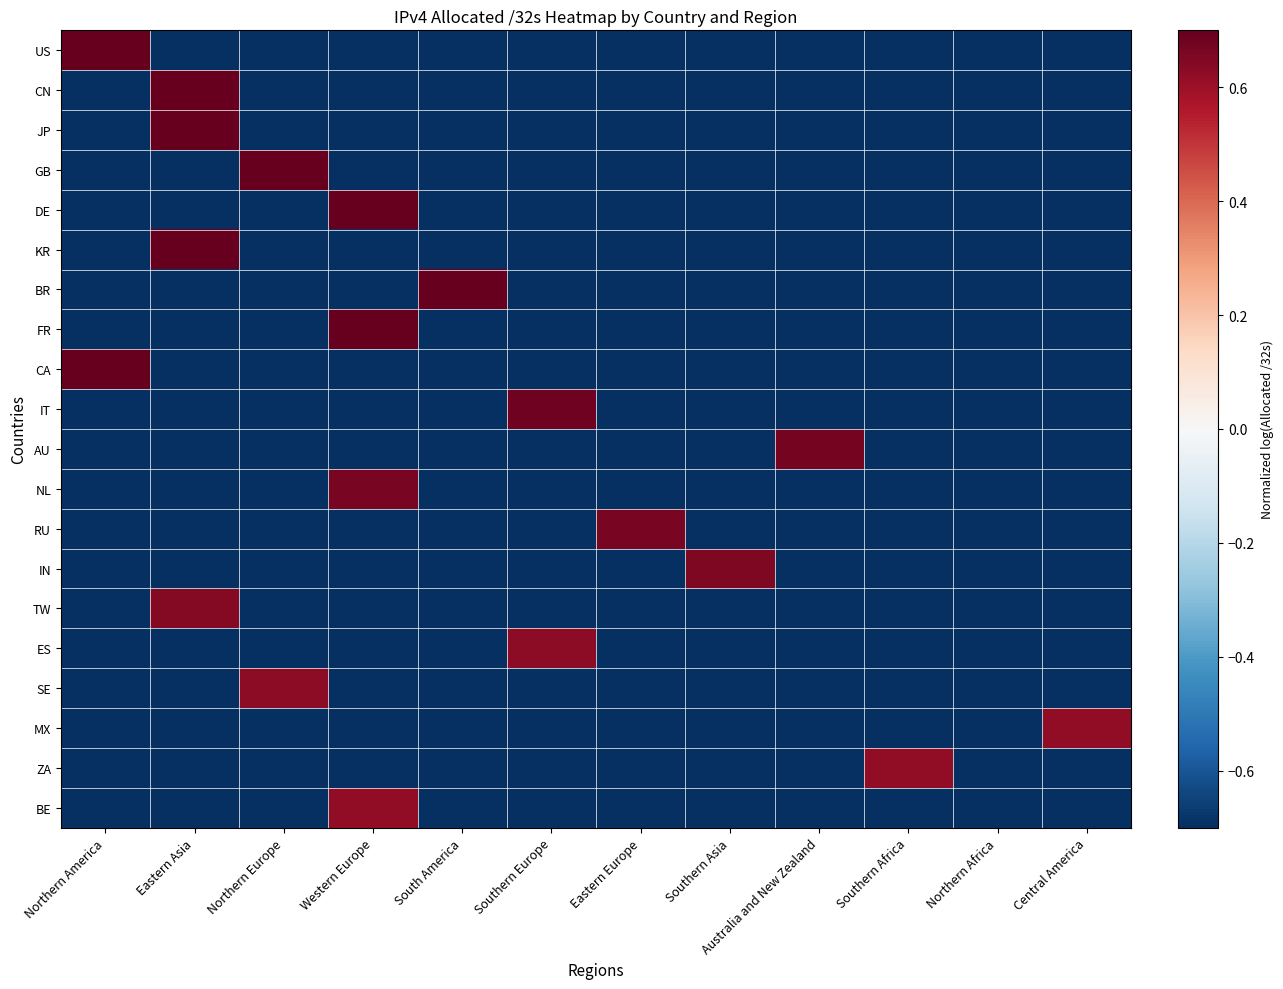

Reading left to right, transcribe all the data shown in this chart.

US: Northern America=1.0	Eastern Asia=-1.0	Northern Europe=-1.0	Western Europe=-1.0	South America=-1.0	Southern Europe=-1.0	Eastern Europe=-1.0	Southern Asia=-1.0	Australia and New Zealand=-1.0	Southern Africa=-1.0	Northern Africa=-1.0	Central America=-1.0
CN: Northern America=-1.0	Eastern Asia=0.9	Northern Europe=-1.0	Western Europe=-1.0	South America=-1.0	Southern Europe=-1.0	Eastern Europe=-1.0	Southern Asia=-1.0	Australia and New Zealand=-1.0	Southern Africa=-1.0	Northern Africa=-1.0	Central America=-1.0
JP: Northern America=-1.0	Eastern Asia=0.8	Northern Europe=-1.0	Western Europe=-1.0	South America=-1.0	Southern Europe=-1.0	Eastern Europe=-1.0	Southern Asia=-1.0	Australia and New Zealand=-1.0	Southern Africa=-1.0	Northern Africa=-1.0	Central America=-1.0
GB: Northern America=-1.0	Eastern Asia=-1.0	Northern Europe=0.8	Western Europe=-1.0	South America=-1.0	Southern Europe=-1.0	Eastern Europe=-1.0	Southern Asia=-1.0	Australia and New Zealand=-1.0	Southern Africa=-1.0	Northern Africa=-1.0	Central America=-1.0
DE: Northern America=-1.0	Eastern Asia=-1.0	Northern Europe=-1.0	Western Europe=0.8	South America=-1.0	Southern Europe=-1.0	Eastern Europe=-1.0	Southern Asia=-1.0	Australia and New Zealand=-1.0	Southern Africa=-1.0	Northern Africa=-1.0	Central America=-1.0
KR: Northern America=-1.0	Eastern Asia=0.7	Northern Europe=-1.0	Western Europe=-1.0	South America=-1.0	Southern Europe=-1.0	Eastern Europe=-1.0	Southern Asia=-1.0	Australia and New Zealand=-1.0	Southern Africa=-1.0	Northern Africa=-1.0	Central America=-1.0
BR: Northern America=-1.0	Eastern Asia=-1.0	Northern Europe=-1.0	Western Europe=-1.0	South America=0.7	Southern Europe=-1.0	Eastern Europe=-1.0	Southern Asia=-1.0	Australia and New Zealand=-1.0	Southern Africa=-1.0	Northern Africa=-1.0	Central America=-1.0
FR: Northern America=-1.0	Eastern Asia=-1.0	Northern Europe=-1.0	Western Europe=0.7	South America=-1.0	Southern Europe=-1.0	Eastern Europe=-1.0	Southern Asia=-1.0	Australia and New Zealand=-1.0	Southern Africa=-1.0	Northern Africa=-1.0	Central America=-1.0
CA: Northern America=0.7	Eastern Asia=-1.0	Northern Europe=-1.0	Western Europe=-1.0	South America=-1.0	Southern Europe=-1.0	Eastern Europe=-1.0	Southern Asia=-1.0	Australia and New Zealand=-1.0	Southern Africa=-1.0	Northern Africa=-1.0	Central America=-1.0
IT: Northern America=-1.0	Eastern Asia=-1.0	Northern Europe=-1.0	Western Europe=-1.0	South America=-1.0	Southern Europe=0.7	Eastern Europe=-1.0	Southern Asia=-1.0	Australia and New Zealand=-1.0	Southern Africa=-1.0	Northern Africa=-1.0	Central America=-1.0
AU: Northern America=-1.0	Eastern Asia=-1.0	Northern Europe=-1.0	Western Europe=-1.0	South America=-1.0	Southern Europe=-1.0	Eastern Europe=-1.0	Southern Asia=-1.0	Australia and New Zealand=0.7	Southern Africa=-1.0	Northern Africa=-1.0	Central America=-1.0
NL: Northern America=-1.0	Eastern Asia=-1.0	Northern Europe=-1.0	Western Europe=0.7	South America=-1.0	Southern Europe=-1.0	Eastern Europe=-1.0	Southern Asia=-1.0	Australia and New Zealand=-1.0	Southern Africa=-1.0	Northern Africa=-1.0	Central America=-1.0
RU: Northern America=-1.0	Eastern Asia=-1.0	Northern Europe=-1.0	Western Europe=-1.0	South America=-1.0	Southern Europe=-1.0	Eastern Europe=0.7	Southern Asia=-1.0	Australia and New Zealand=-1.0	Southern Africa=-1.0	Northern Africa=-1.0	Central America=-1.0
IN: Northern America=-1.0	Eastern Asia=-1.0	Northern Europe=-1.0	Western Europe=-1.0	South America=-1.0	Southern Europe=-1.0	Eastern Europe=-1.0	Southern Asia=0.7	Australia and New Zealand=-1.0	Southern Africa=-1.0	Northern Africa=-1.0	Central America=-1.0
TW: Northern America=-1.0	Eastern Asia=0.6	Northern Europe=-1.0	Western Europe=-1.0	South America=-1.0	Southern Europe=-1.0	Eastern Europe=-1.0	Southern Asia=-1.0	Australia and New Zealand=-1.0	Southern Africa=-1.0	Northern Africa=-1.0	Central America=-1.0
ES: Northern America=-1.0	Eastern Asia=-1.0	Northern Europe=-1.0	Western Europe=-1.0	South America=-1.0	Southern Europe=0.6	Eastern Europe=-1.0	Southern Asia=-1.0	Australia and New Zealand=-1.0	Southern Africa=-1.0	Northern Africa=-1.0	Central America=-1.0
SE: Northern America=-1.0	Eastern Asia=-1.0	Northern Europe=0.6	Western Europe=-1.0	South America=-1.0	Southern Europe=-1.0	Eastern Europe=-1.0	Southern Asia=-1.0	Australia and New Zealand=-1.0	Southern Africa=-1.0	Northern Africa=-1.0	Central America=-1.0
MX: Northern America=-1.0	Eastern Asia=-1.0	Northern Europe=-1.0	Western Europe=-1.0	South America=-1.0	Southern Europe=-1.0	Eastern Europe=-1.0	Southern Asia=-1.0	Australia and New Zealand=-1.0	Southern Africa=-1.0	Northern Africa=-1.0	Central America=0.6
ZA: Northern America=-1.0	Eastern Asia=-1.0	Northern Europe=-1.0	Western Europe=-1.0	South America=-1.0	Southern Europe=-1.0	Eastern Europe=-1.0	Southern Asia=-1.0	Australia and New Zealand=-1.0	Southern Africa=0.6	Northern Africa=-1.0	Central America=-1.0
BE: Northern America=-1.0	Eastern Asia=-1.0	Northern Europe=-1.0	Western Europe=0.6	South America=-1.0	Southern Europe=-1.0	Eastern Europe=-1.0	Southern Asia=-1.0	Australia and New Zealand=-1.0	Southern Africa=-1.0	Northern Africa=-1.0	Central America=-1.0